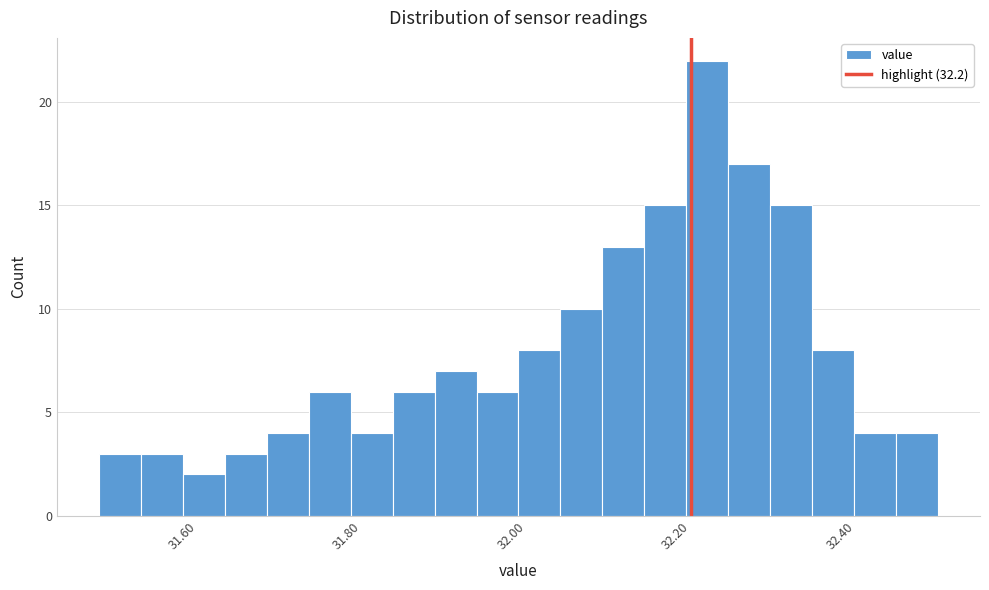

Read against the x-axis, roughly where is the centre of the tallest bar?

32.22